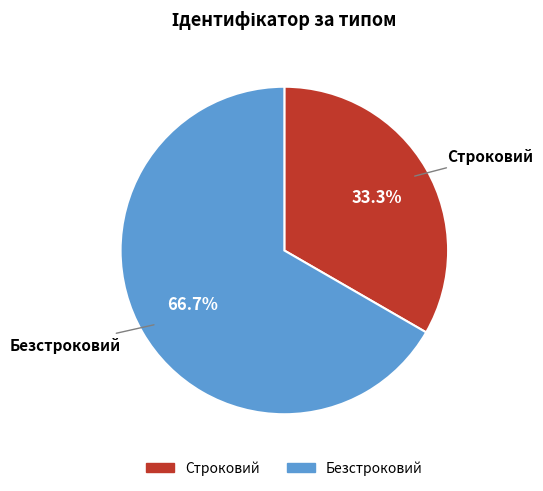

The Строковий slice represents 33% of the pie. True or false?

True